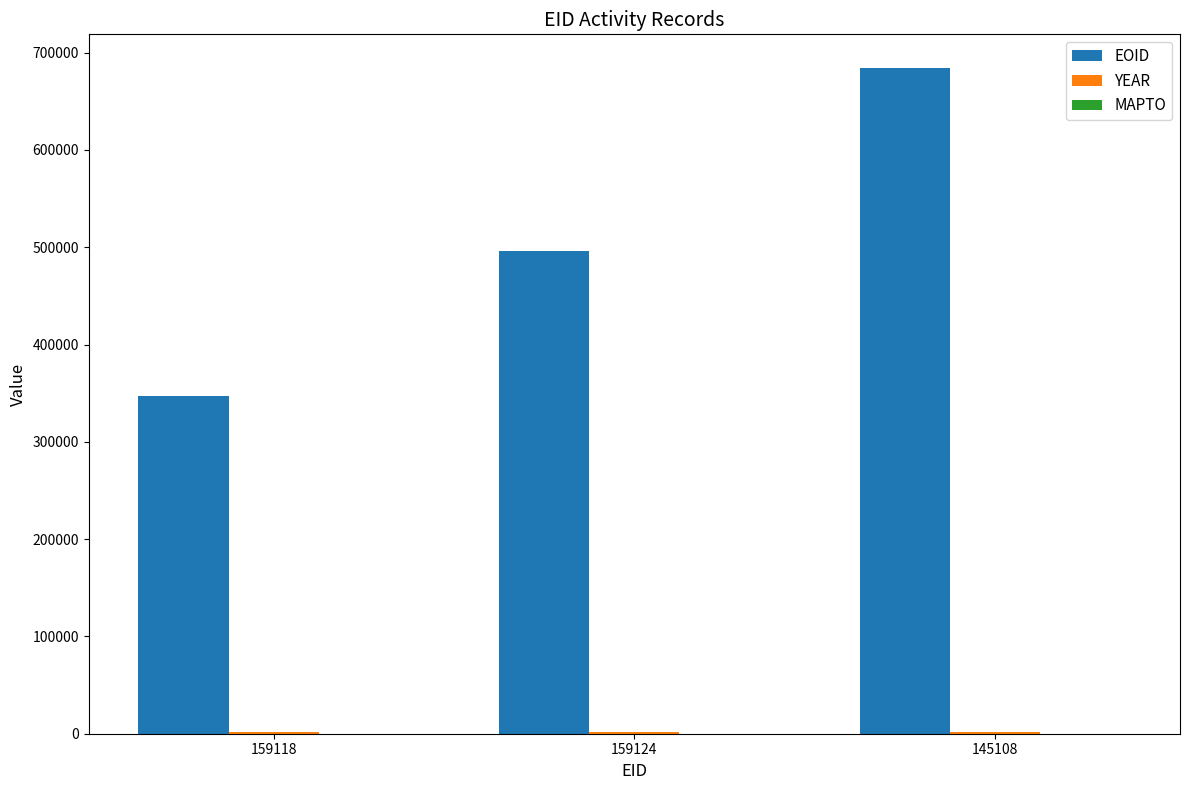

The EOID series shows 346831 at 159118. True or false?

True